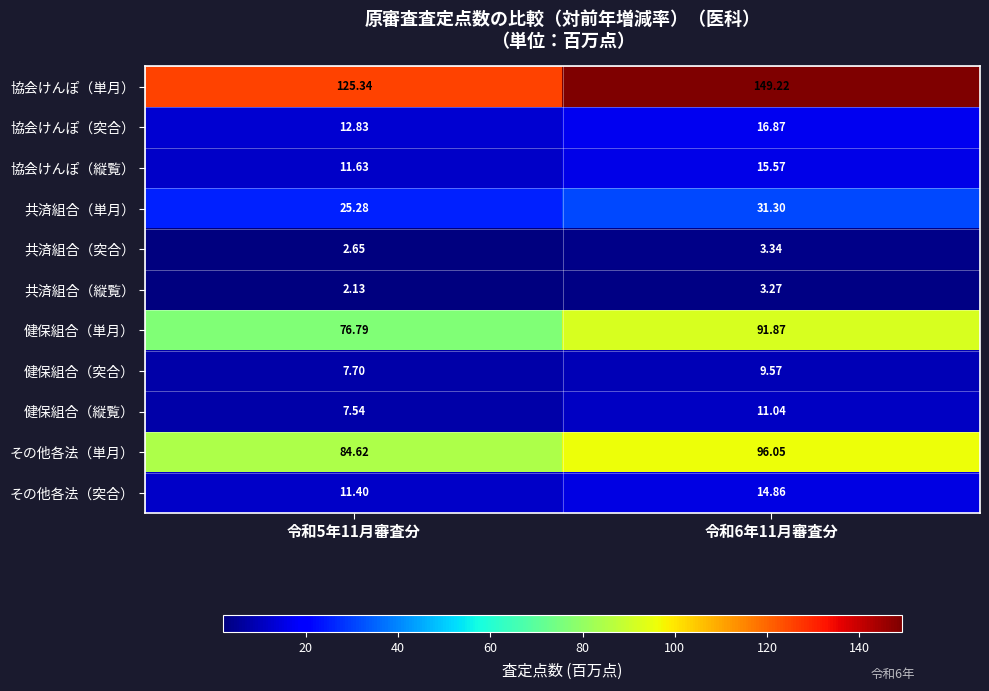

At how many categories does at least one series exceed 23?

2